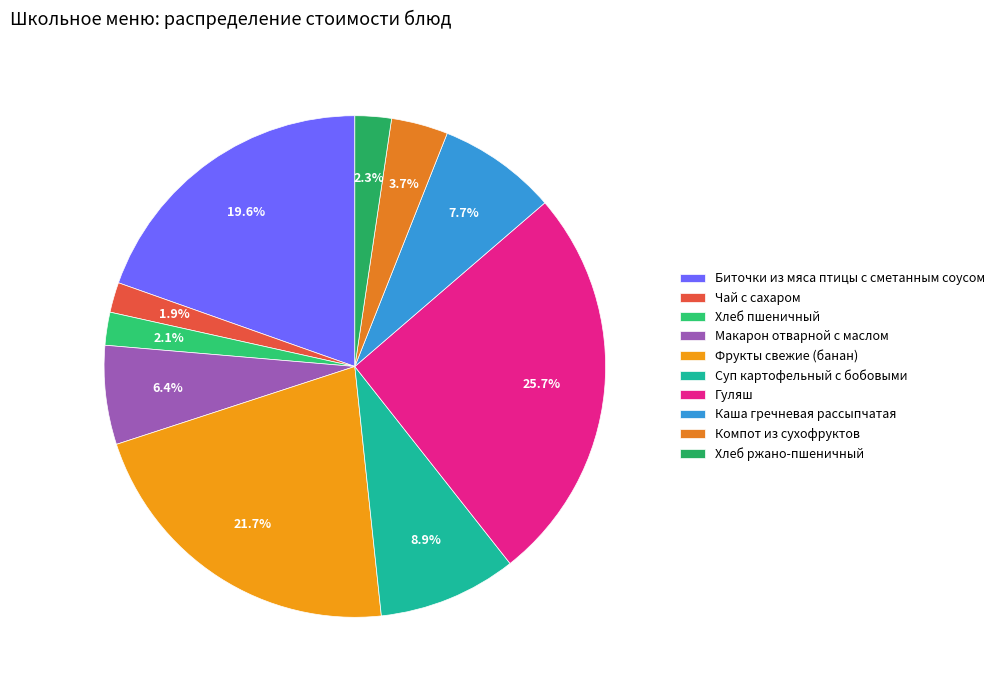

To the nearest percent, what is the combined percentage of Каша гречневая рассыпчатая and Компот из сухофруктов?

11%